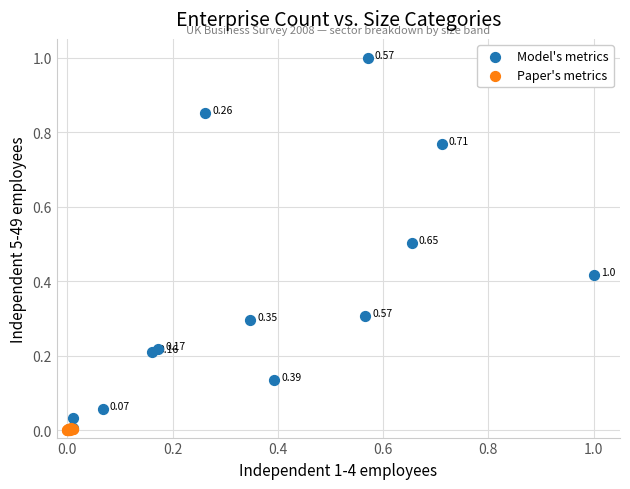

What are all the series names shown in the legend?

Model's metrics, Paper's metrics